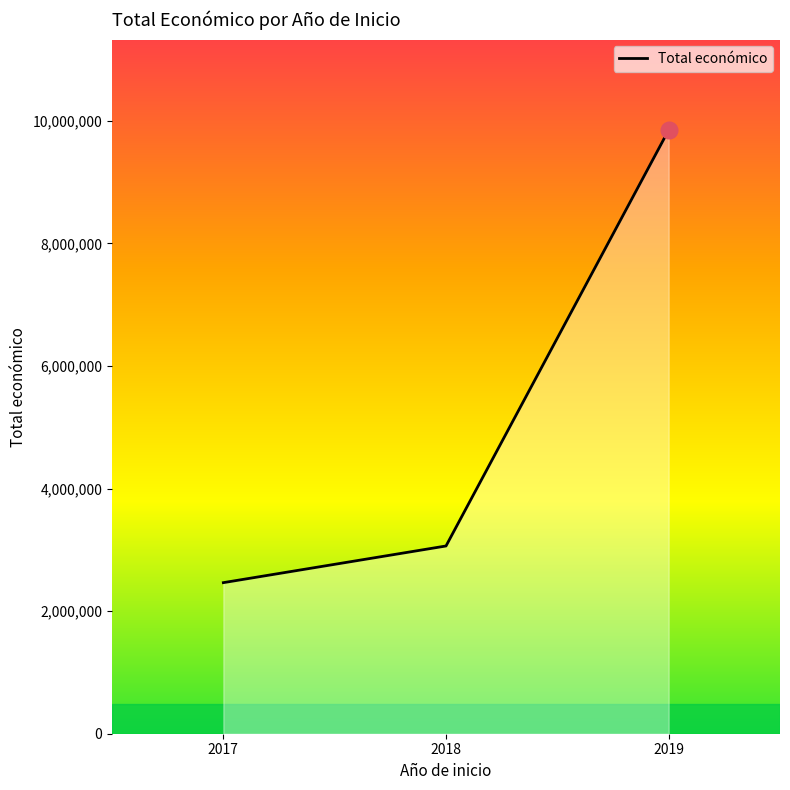

What is the sum of all values?

15375375